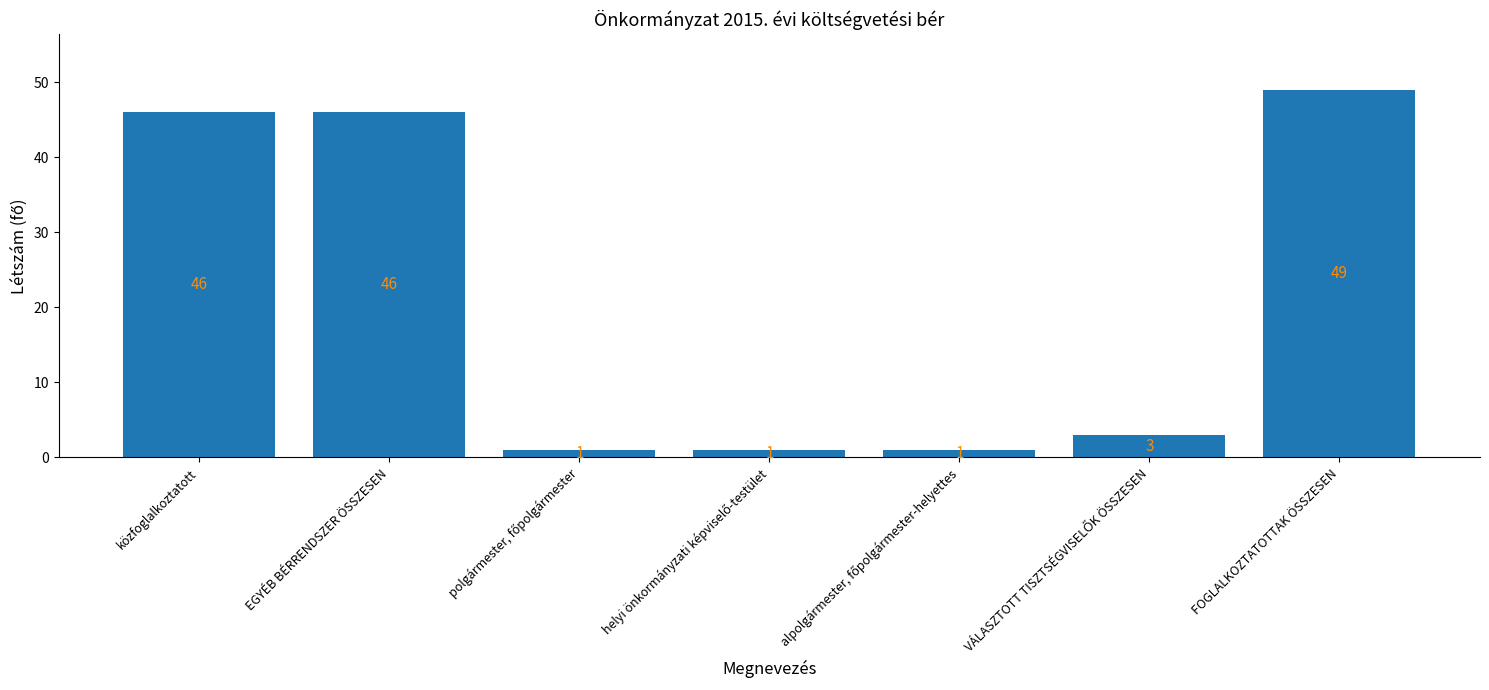

Where does the data first go above 3?

közfoglalkoztatott